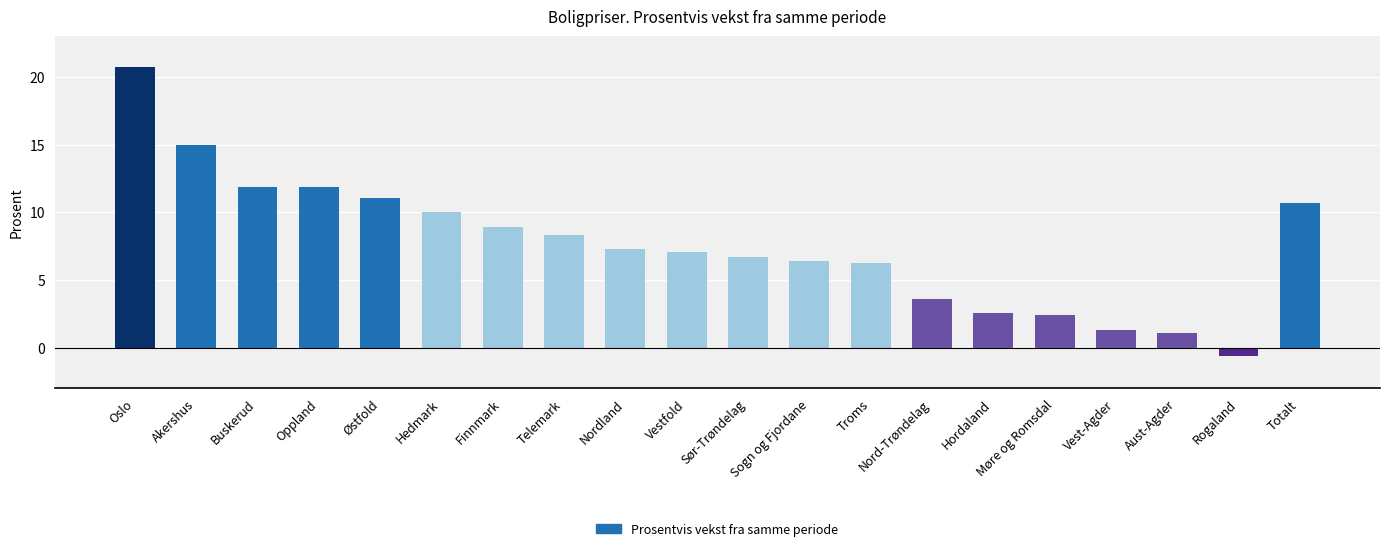

What is the difference between the second highest and second lowest values?

13.9